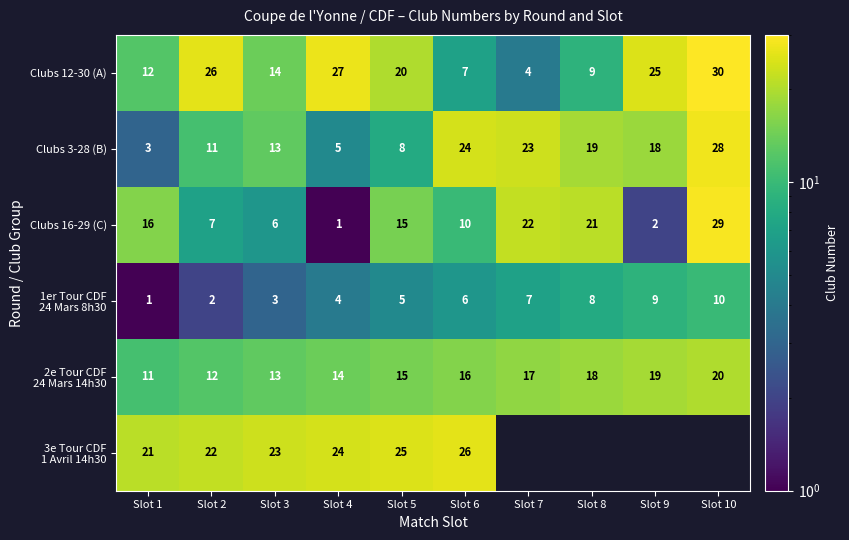

Which has a higher value, Slot 9 or Slot 5?

Slot 9